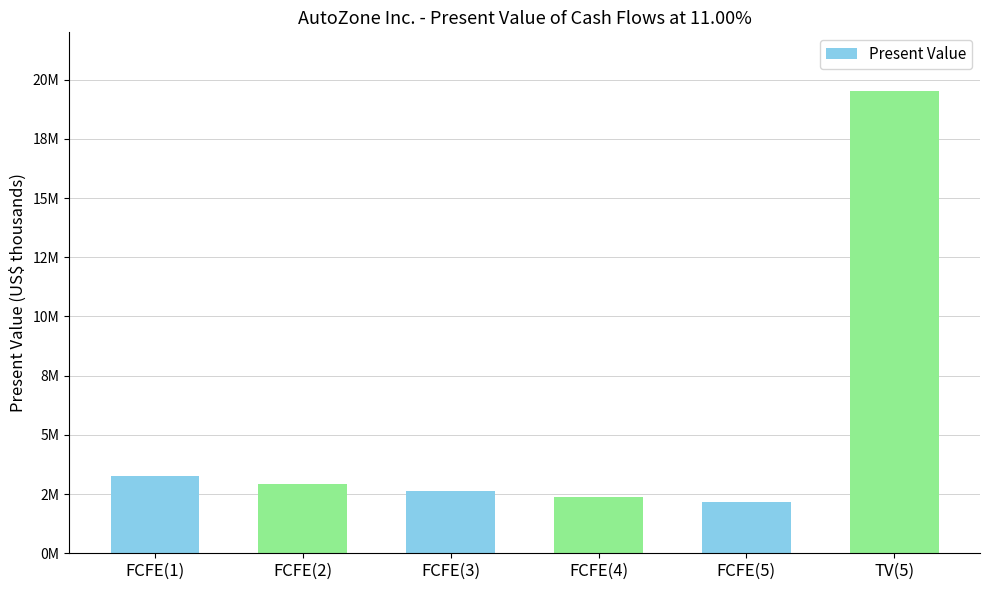

What is the maximum value shown in the chart?

19518721